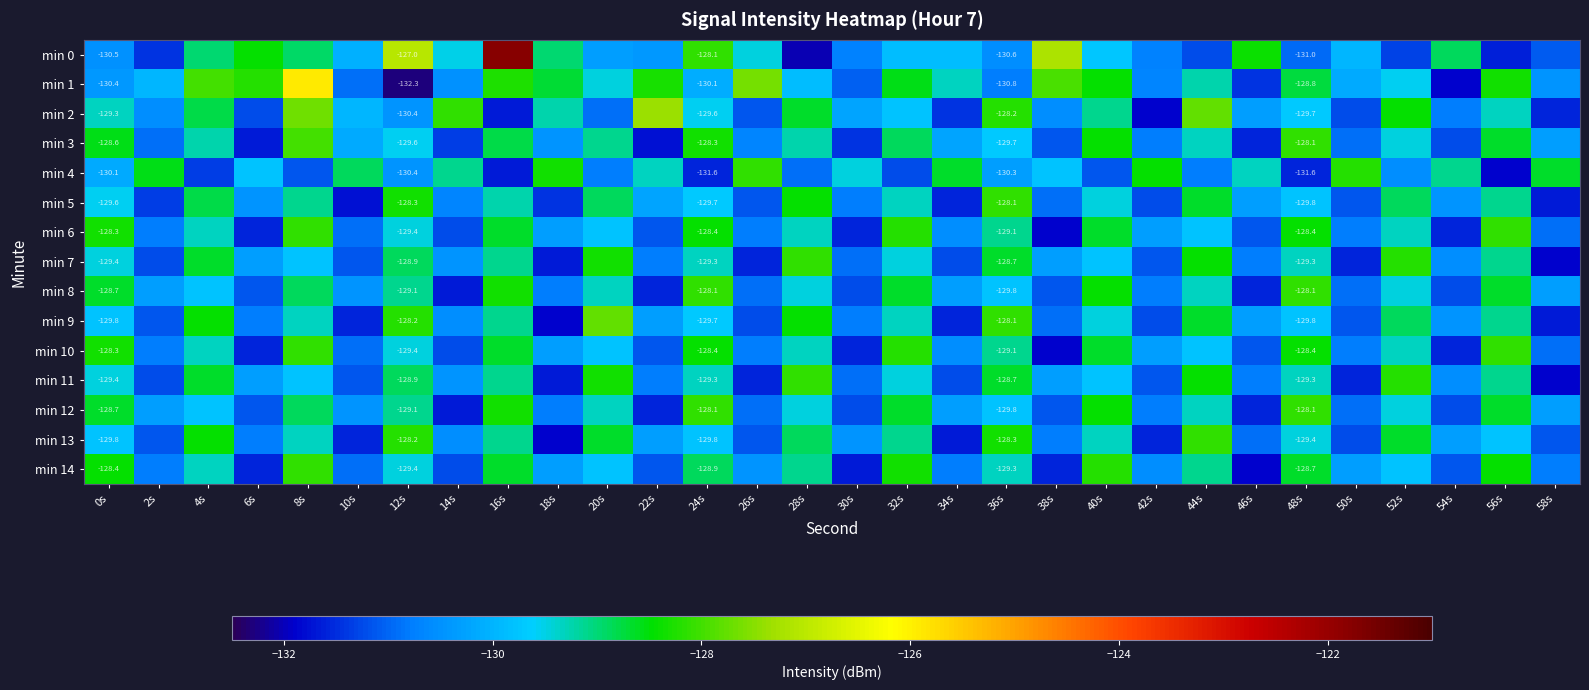

At which category is the sum across all series the highest?

16s